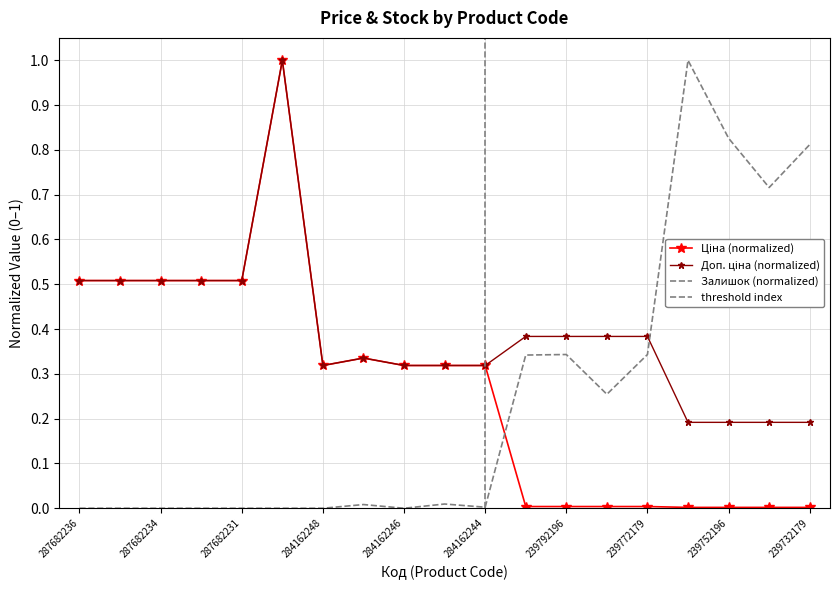

What is the label of the 6th point from the right?

239772195